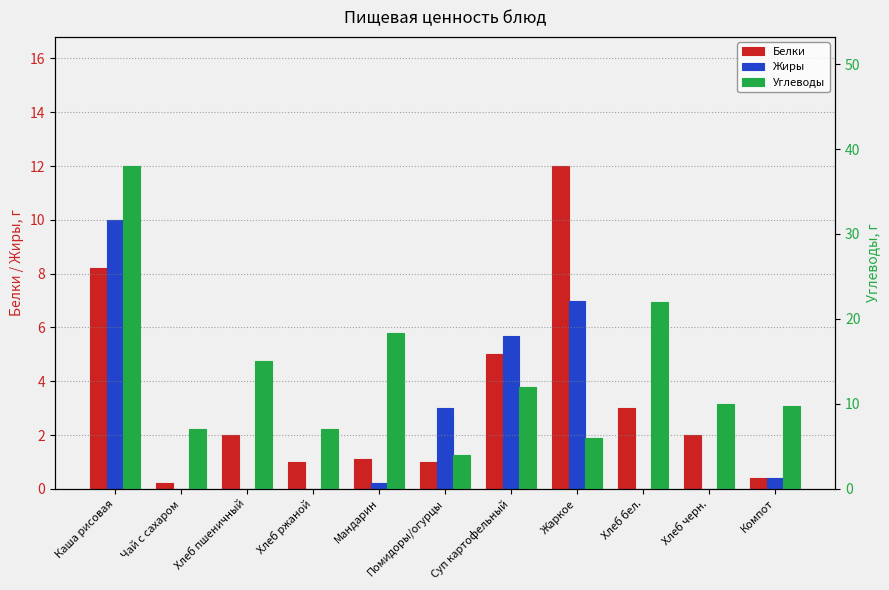

How many groups of bars are there?

11